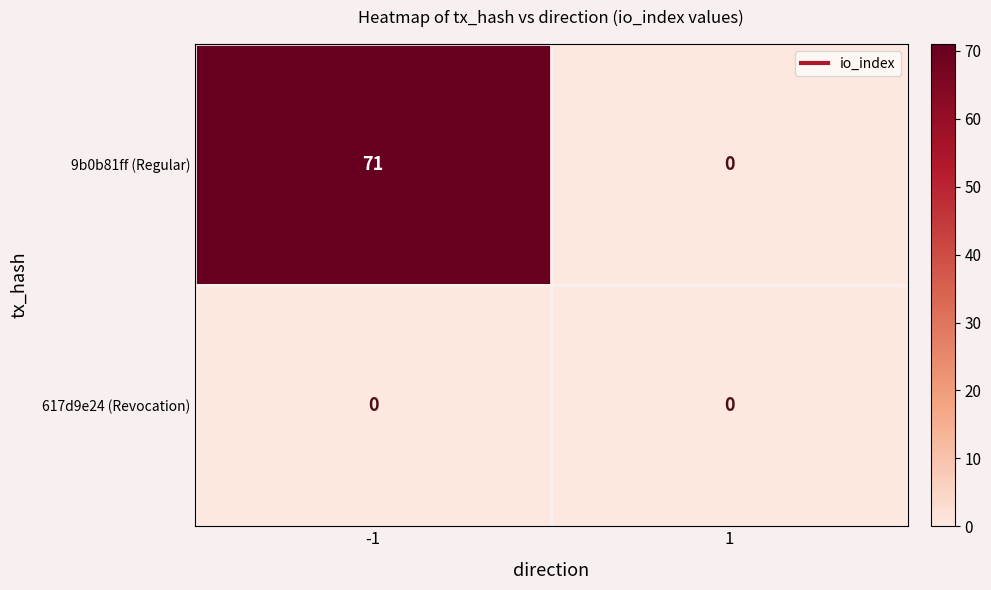

Reading right to left, extract all data points from this chart.

9b0b81ff (Regular): 1=0	-1=71
617d9e24 (Revocation): 1=0	-1=0